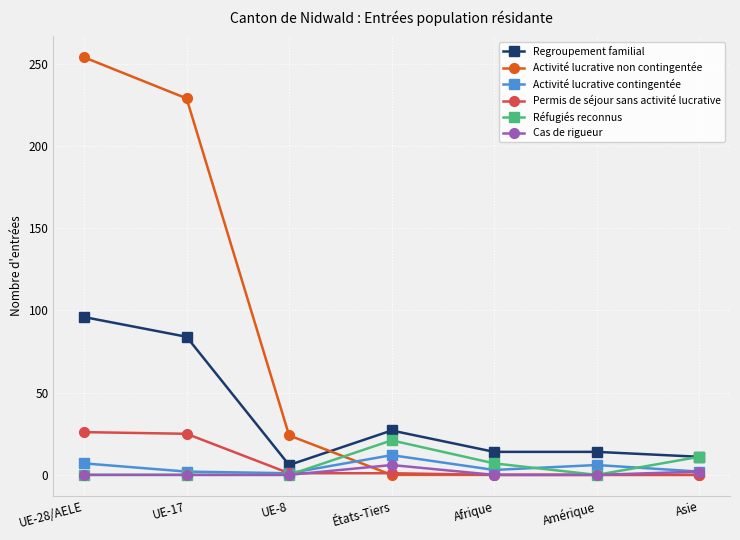

True or false: Activité lucrative non contingentée has a value of 0 at Afrique.

True